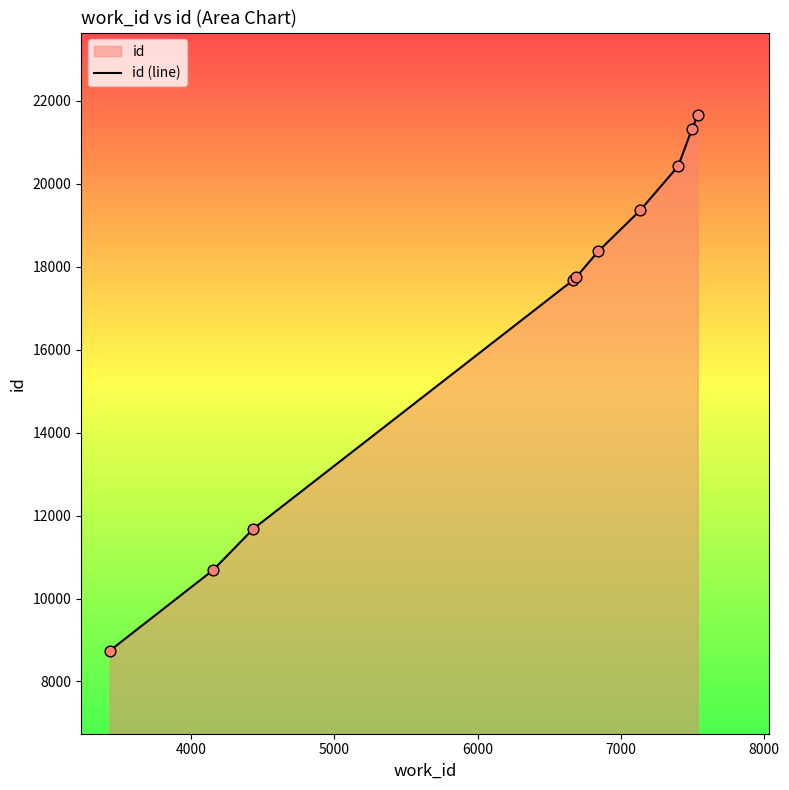

What is the minimum value shown in the chart?

8739